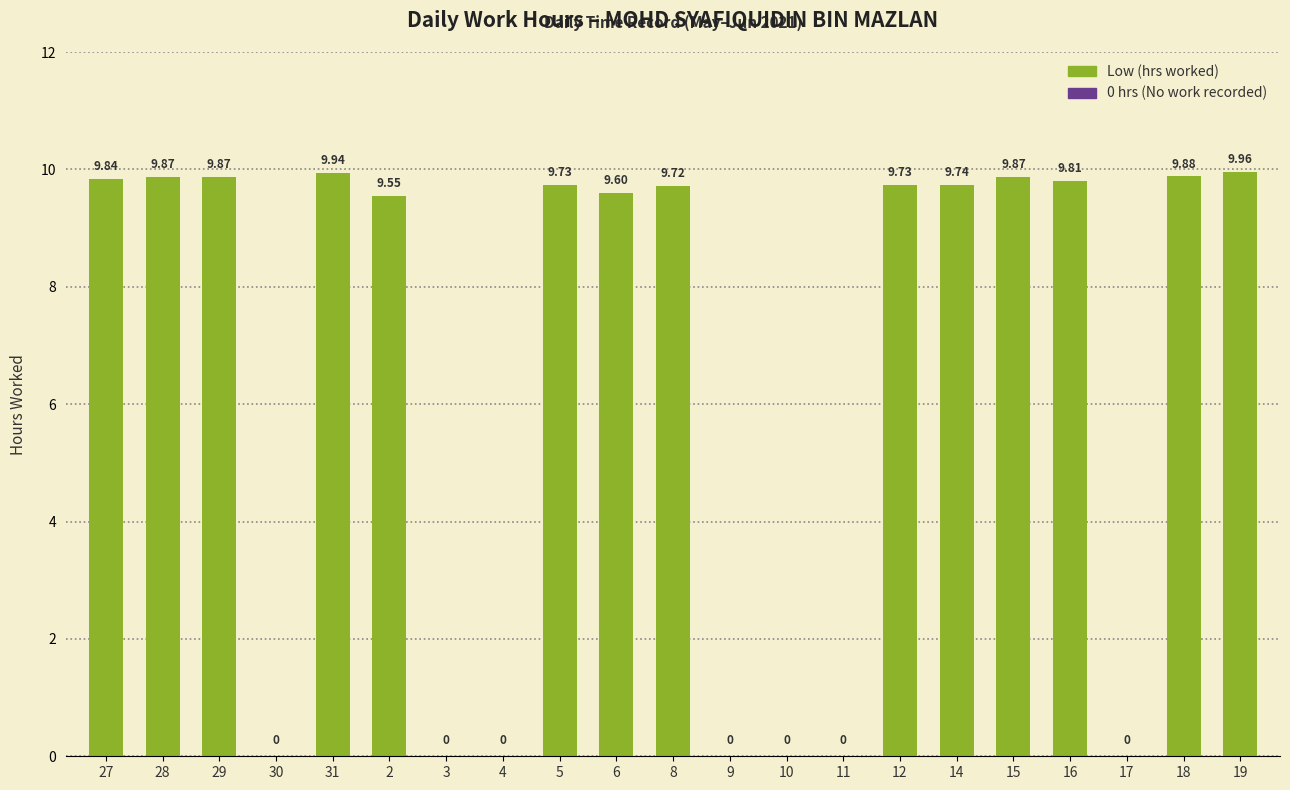

Reading right to left, transcribe all the data shown in this chart.

10.0	9.9	0.0	9.8	9.9	9.7	9.7	0.0	0.0	0.0	9.7	9.6	9.7	0.0	0.0	9.6	9.9	0.0	9.9	9.9	9.8